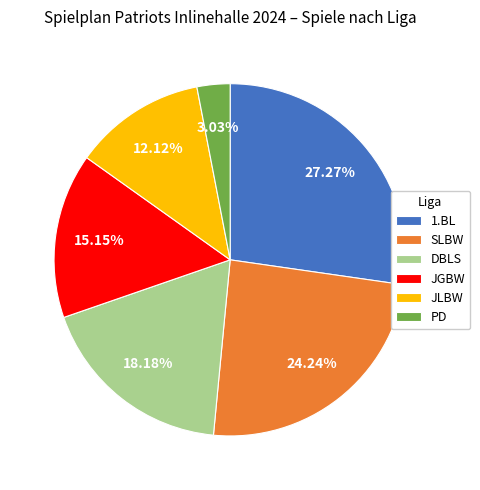

The JLBW slice represents 4% of the pie. True or false?

False